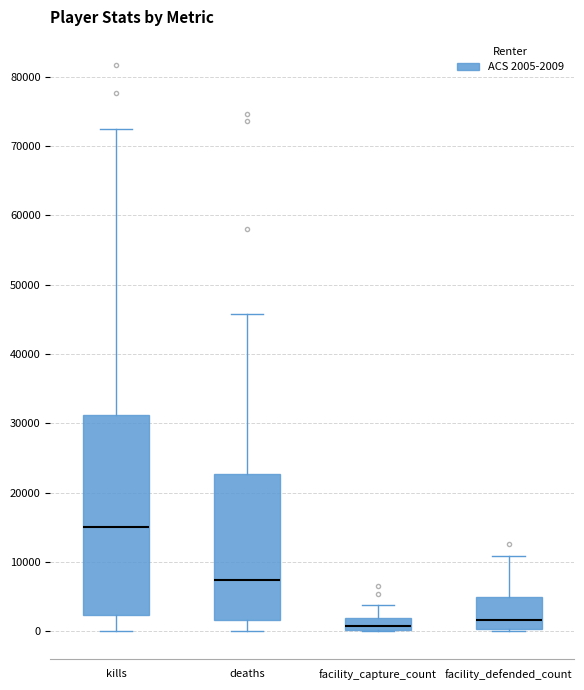

Where does the upper whisker of the box for deaths end on the y-axis? The values are not printed on the chart, so give them approximately, as read against the axis.

46000